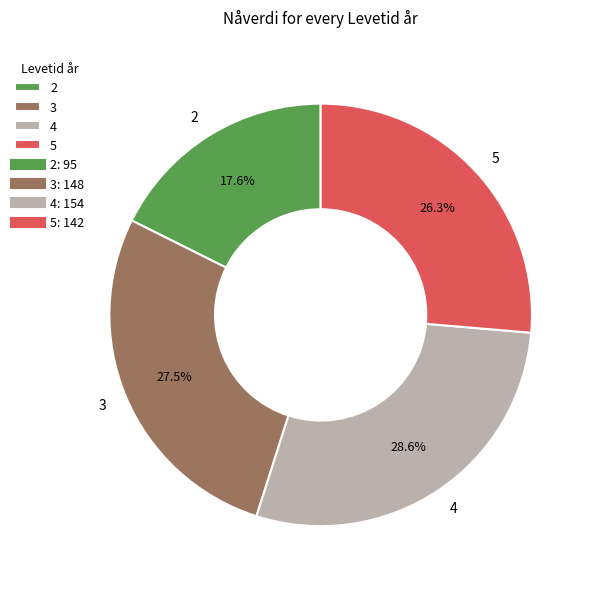

To the nearest percent, what is the average slice percentage?

25%